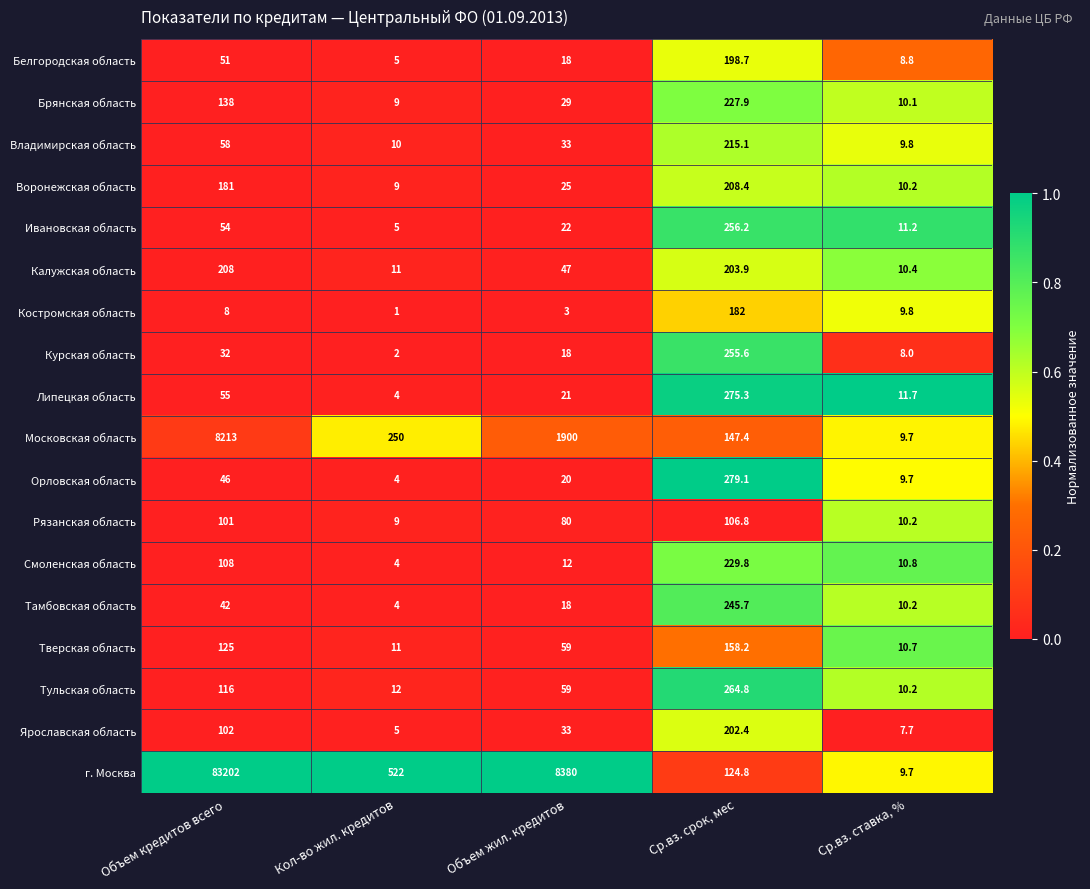

Is it true that Московская область equals 250.0 at Кол-во жил. кредитов?

True